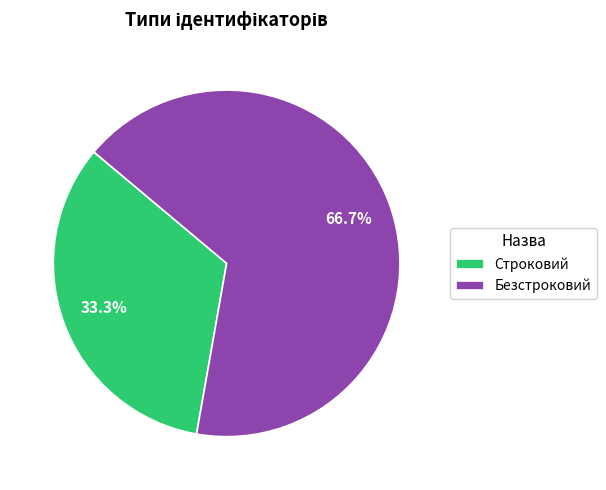

Is the sum of Строковий and Безстроковий greater than half?

Yes